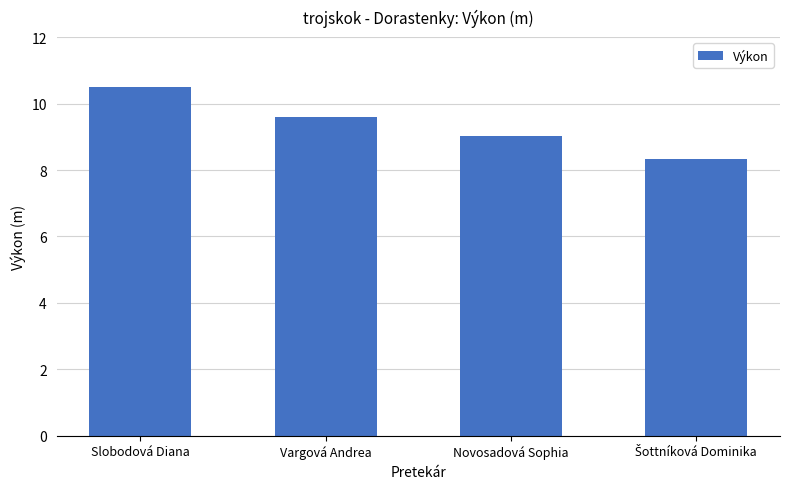

Reading left to right, list all the values displayed in this chart.

10.5	9.6	9.0	8.3